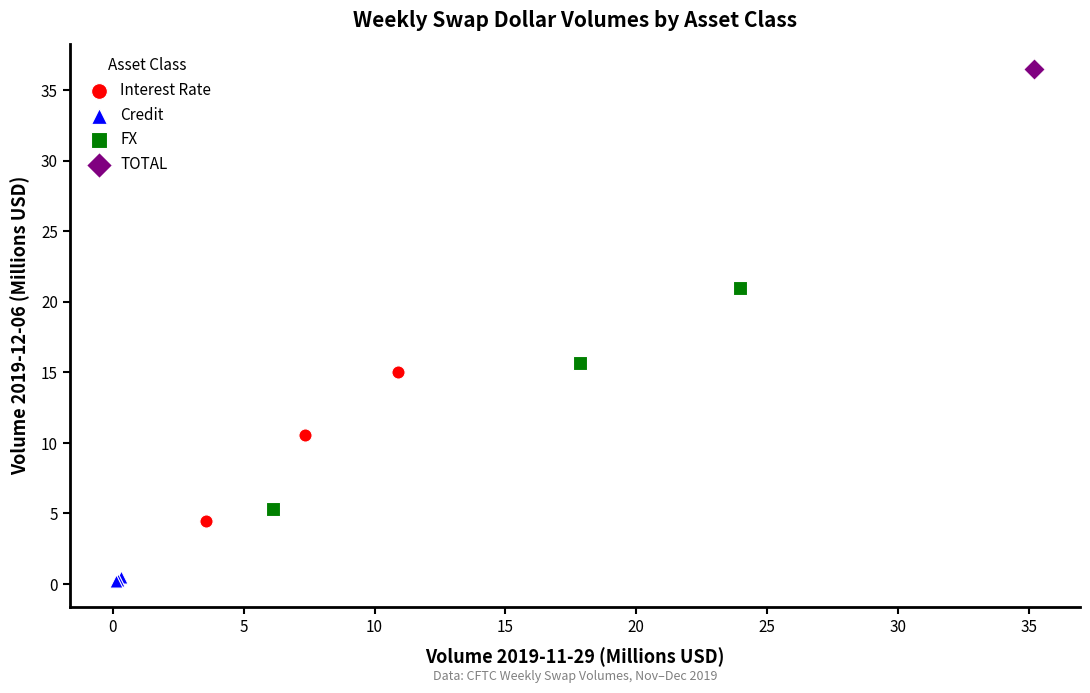

What are all the series names shown in the legend?

Interest Rate, Credit, FX, TOTAL